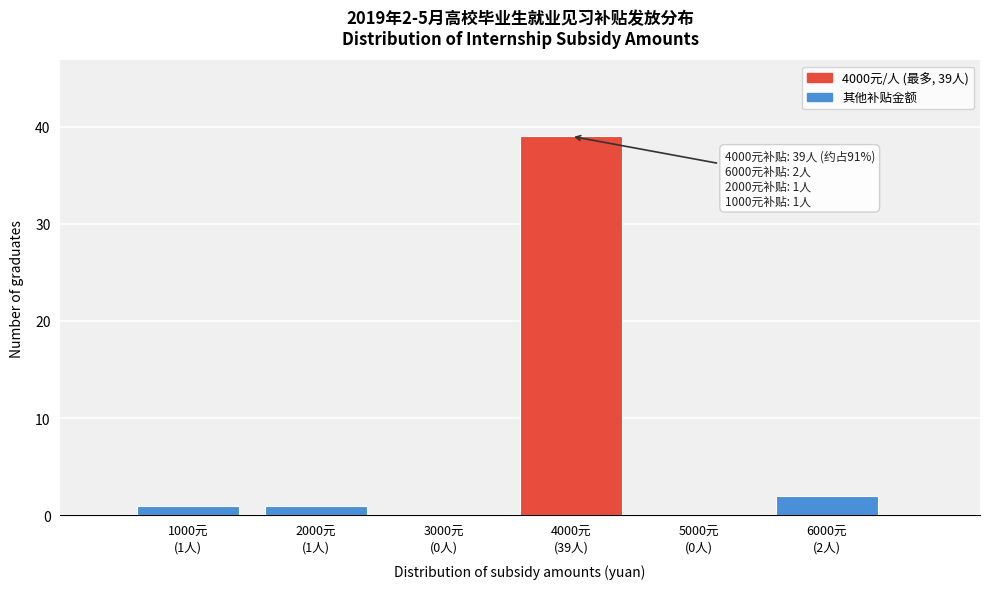

What is the maximum value shown in the chart?

39